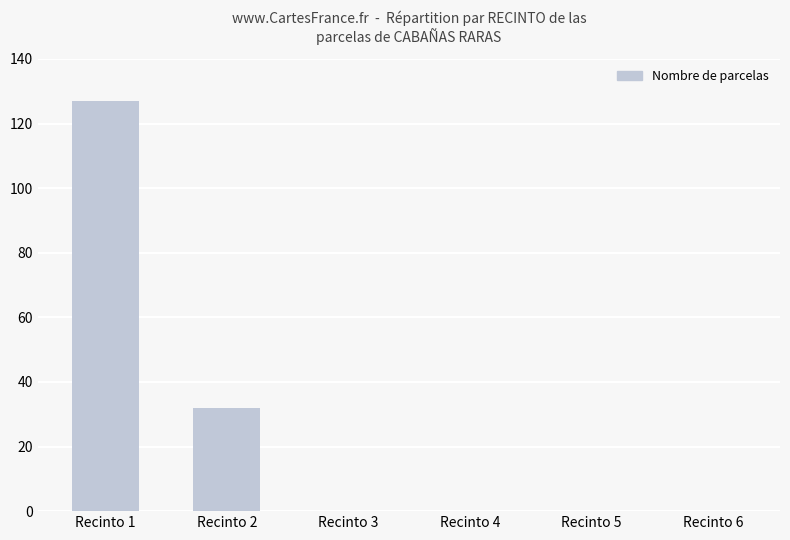

Reading right to left, extract all data points from this chart.

0	0	0	0	32	127